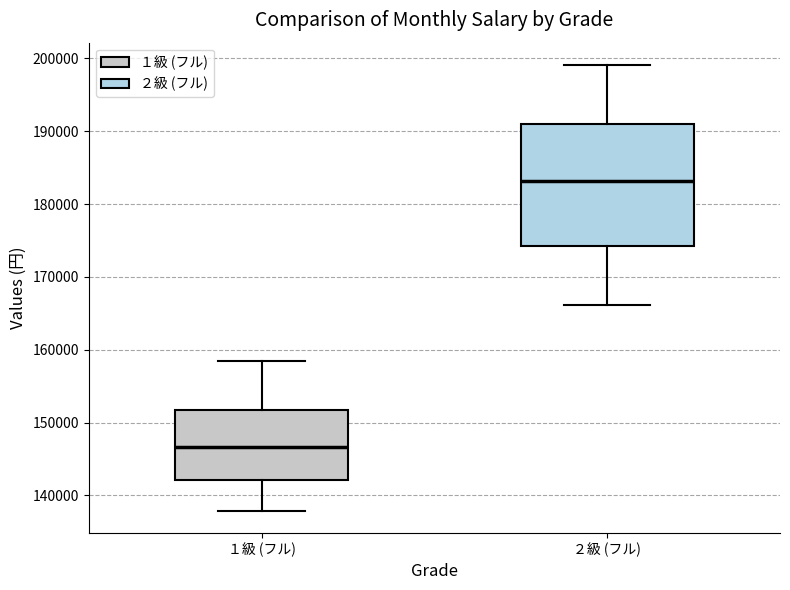

Where is the upper edge of the box for １級 (フル) on the y-axis? The values are not printed on the chart, so give them approximately, as read against the axis.

152000